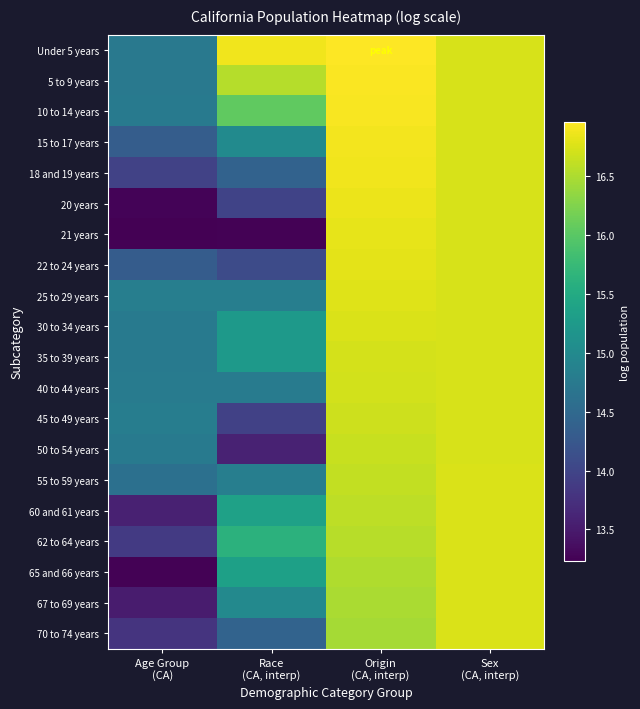

Reading left to right, what are all the values shown in this chart?

Under 5 years: Age Group
(CA)=14.7	Race
(CA, interp)=16.9	Origin
(CA, interp)=17.0	Sex
(CA, interp)=16.7
5 to 9 years: Age Group
(CA)=14.7	Race
(CA, interp)=16.6	Origin
(CA, interp)=16.9	Sex
(CA, interp)=16.7
10 to 14 years: Age Group
(CA)=14.8	Race
(CA, interp)=16.1	Origin
(CA, interp)=16.9	Sex
(CA, interp)=16.7
15 to 17 years: Age Group
(CA)=14.3	Race
(CA, interp)=15.0	Origin
(CA, interp)=16.9	Sex
(CA, interp)=16.7
18 and 19 years: Age Group
(CA)=14.0	Race
(CA, interp)=14.4	Origin
(CA, interp)=16.9	Sex
(CA, interp)=16.7
20 years: Age Group
(CA)=13.3	Race
(CA, interp)=14.0	Origin
(CA, interp)=16.9	Sex
(CA, interp)=16.7
21 years: Age Group
(CA)=13.2	Race
(CA, interp)=13.2	Origin
(CA, interp)=16.8	Sex
(CA, interp)=16.7
22 to 24 years: Age Group
(CA)=14.3	Race
(CA, interp)=14.1	Origin
(CA, interp)=16.8	Sex
(CA, interp)=16.7
25 to 29 years: Age Group
(CA)=14.8	Race
(CA, interp)=14.8	Origin
(CA, interp)=16.8	Sex
(CA, interp)=16.7
30 to 34 years: Age Group
(CA)=14.8	Race
(CA, interp)=15.2	Origin
(CA, interp)=16.8	Sex
(CA, interp)=16.7
35 to 39 years: Age Group
(CA)=14.8	Race
(CA, interp)=15.2	Origin
(CA, interp)=16.7	Sex
(CA, interp)=16.7
40 to 44 years: Age Group
(CA)=14.8	Race
(CA, interp)=14.8	Origin
(CA, interp)=16.7	Sex
(CA, interp)=16.7
45 to 49 years: Age Group
(CA)=14.8	Race
(CA, interp)=13.9	Origin
(CA, interp)=16.7	Sex
(CA, interp)=16.7
50 to 54 years: Age Group
(CA)=14.8	Race
(CA, interp)=13.6	Origin
(CA, interp)=16.6	Sex
(CA, interp)=16.7
55 to 59 years: Age Group
(CA)=14.6	Race
(CA, interp)=14.8	Origin
(CA, interp)=16.6	Sex
(CA, interp)=16.7
60 and 61 years: Age Group
(CA)=13.6	Race
(CA, interp)=15.4	Origin
(CA, interp)=16.6	Sex
(CA, interp)=16.7
62 to 64 years: Age Group
(CA)=13.9	Race
(CA, interp)=15.6	Origin
(CA, interp)=16.6	Sex
(CA, interp)=16.7
65 and 66 years: Age Group
(CA)=13.3	Race
(CA, interp)=15.4	Origin
(CA, interp)=16.5	Sex
(CA, interp)=16.7
67 to 69 years: Age Group
(CA)=13.5	Race
(CA, interp)=15.0	Origin
(CA, interp)=16.5	Sex
(CA, interp)=16.7
70 to 74 years: Age Group
(CA)=13.8	Race
(CA, interp)=14.4	Origin
(CA, interp)=16.5	Sex
(CA, interp)=16.7